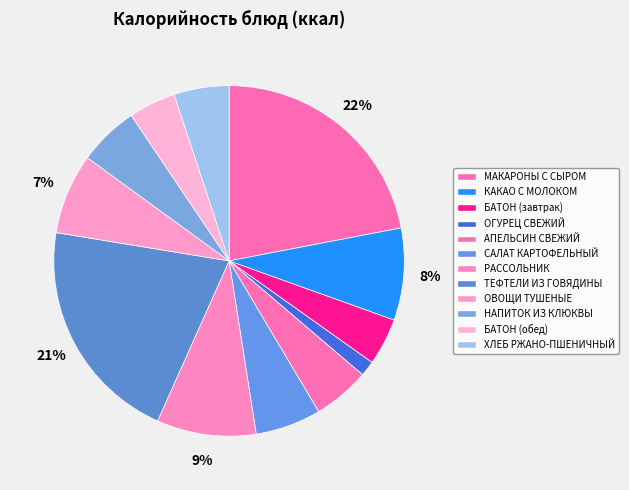

What is the total percentage of ТЕФТЕЛИ ИЗ ГОВЯДИНЫ and ОВОЩИ ТУШЕНЫЕ?

28.3%